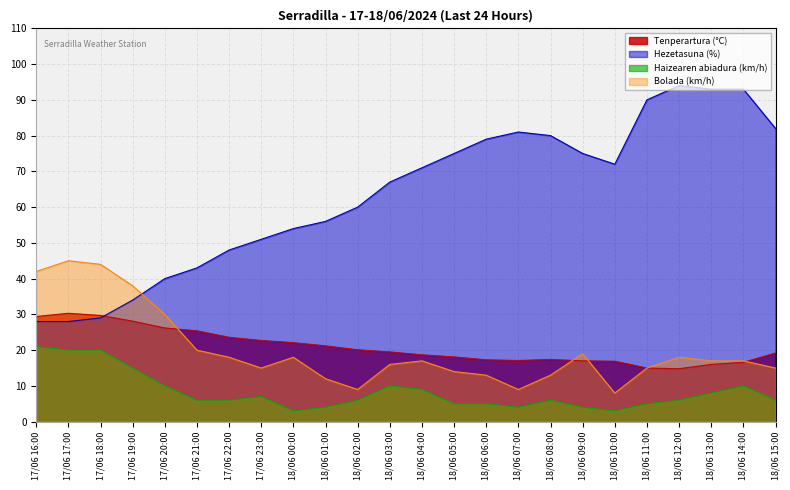

In Tenperartura (°C), how many points are higher than both neighbors (excluding endpoints)?

2